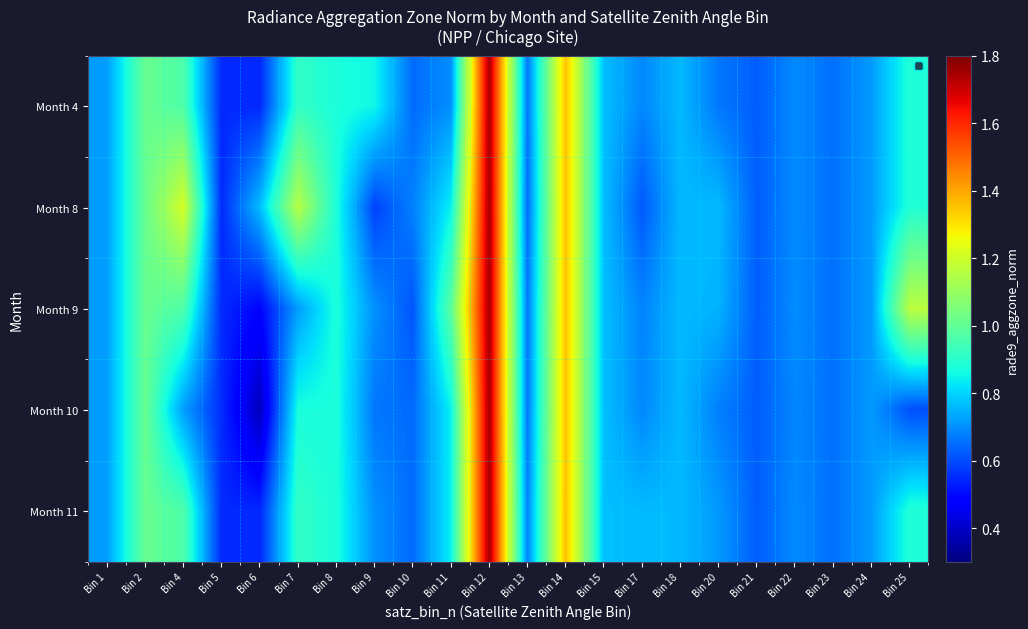

Reading left to right, transcribe all the data shown in this chart.

Month 4: Bin 1=0.7	Bin 2=1.0	Bin 4=1.0	Bin 5=0.5	Bin 6=0.5	Bin 7=0.9	Bin 8=0.9	Bin 9=0.9	Bin 10=0.6	Bin 11=0.7	Bin 12=1.7	Bin 13=0.7	Bin 14=1.4	Bin 15=0.8	Bin 17=0.7	Bin 18=0.8	Bin 20=0.7	Bin 21=0.6	Bin 22=0.7	Bin 23=0.7	Bin 24=0.7	Bin 25=0.9
Month 8: Bin 1=0.7	Bin 2=1.0	Bin 4=1.2	Bin 5=0.6	Bin 6=0.8	Bin 7=1.2	Bin 8=0.9	Bin 9=0.6	Bin 10=0.7	Bin 11=0.8	Bin 12=1.7	Bin 13=0.6	Bin 14=1.4	Bin 15=0.8	Bin 17=0.6	Bin 18=0.8	Bin 20=0.8	Bin 21=0.6	Bin 22=0.7	Bin 23=0.7	Bin 24=0.7	Bin 25=0.9
Month 9: Bin 1=0.7	Bin 2=1.0	Bin 4=1.0	Bin 5=0.6	Bin 6=0.5	Bin 7=0.7	Bin 8=0.9	Bin 9=0.7	Bin 10=0.6	Bin 11=1.0	Bin 12=1.7	Bin 13=0.7	Bin 14=1.4	Bin 15=0.8	Bin 17=0.7	Bin 18=0.8	Bin 20=0.8	Bin 21=0.6	Bin 22=0.7	Bin 23=0.7	Bin 24=0.7	Bin 25=1.2
Month 10: Bin 1=0.7	Bin 2=1.0	Bin 4=0.7	Bin 5=0.6	Bin 6=0.4	Bin 7=0.9	Bin 8=0.9	Bin 9=0.7	Bin 10=0.6	Bin 11=0.8	Bin 12=1.7	Bin 13=0.7	Bin 14=1.4	Bin 15=0.8	Bin 17=0.7	Bin 18=0.8	Bin 20=0.7	Bin 21=0.6	Bin 22=0.7	Bin 23=0.7	Bin 24=0.7	Bin 25=0.6
Month 11: Bin 1=0.7	Bin 2=1.0	Bin 4=1.0	Bin 5=0.6	Bin 6=0.5	Bin 7=0.9	Bin 8=0.9	Bin 9=0.7	Bin 10=0.6	Bin 11=0.8	Bin 12=1.7	Bin 13=0.7	Bin 14=1.4	Bin 15=0.8	Bin 17=0.8	Bin 18=0.8	Bin 20=0.7	Bin 21=0.6	Bin 22=0.7	Bin 23=0.7	Bin 24=0.7	Bin 25=0.9